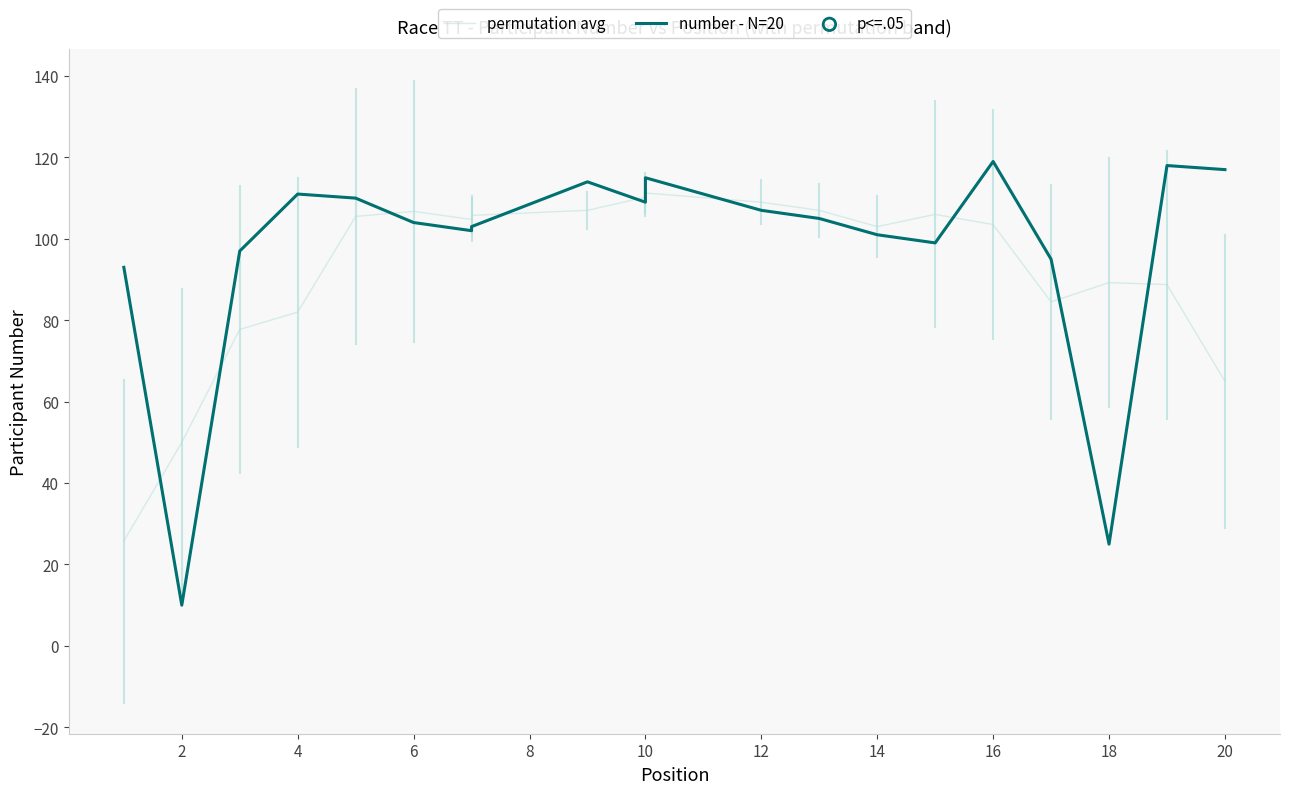

At how many categories does at least one series exceed 84?

19